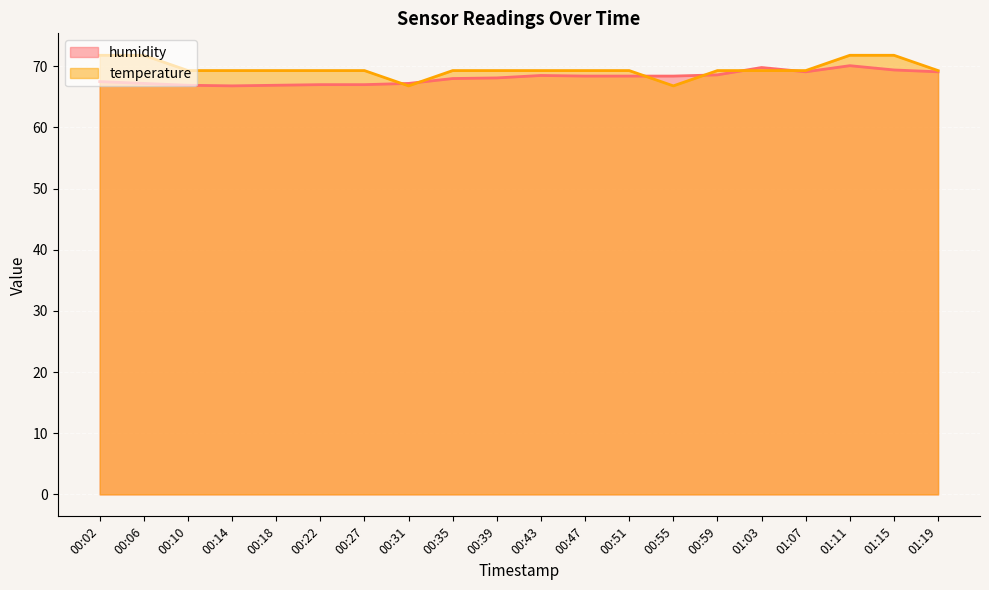

At 00:55, list the series in order from largest to smallest.

humidity, temperature